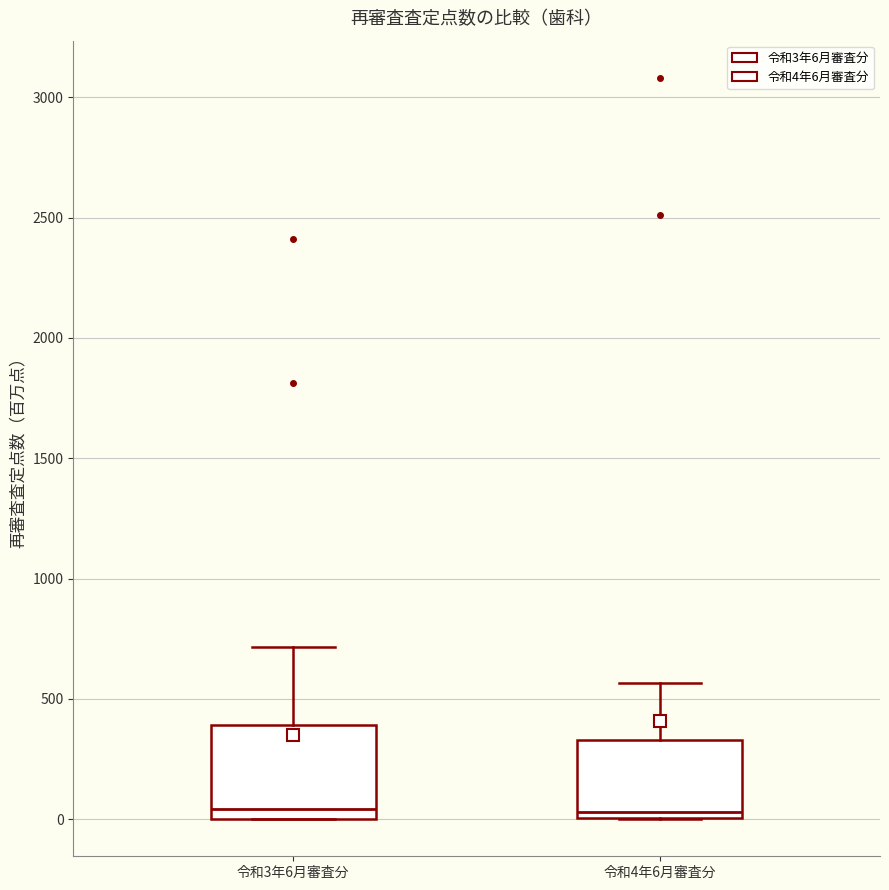

Where is the lower edge of the box for 令和3年6月審査分 on the y-axis? The values are not printed on the chart, so give them approximately, as read against the axis.

0